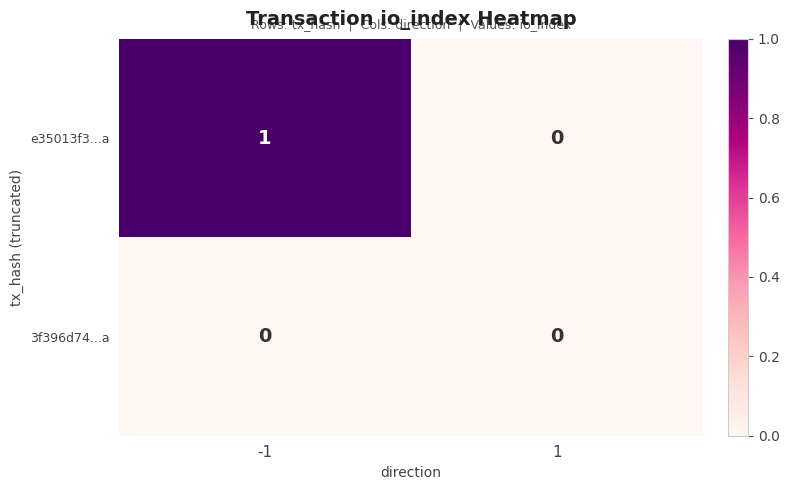

Is the value of 3f396d74...a at -1 greater than the value of e35013f3...a at -1?

No